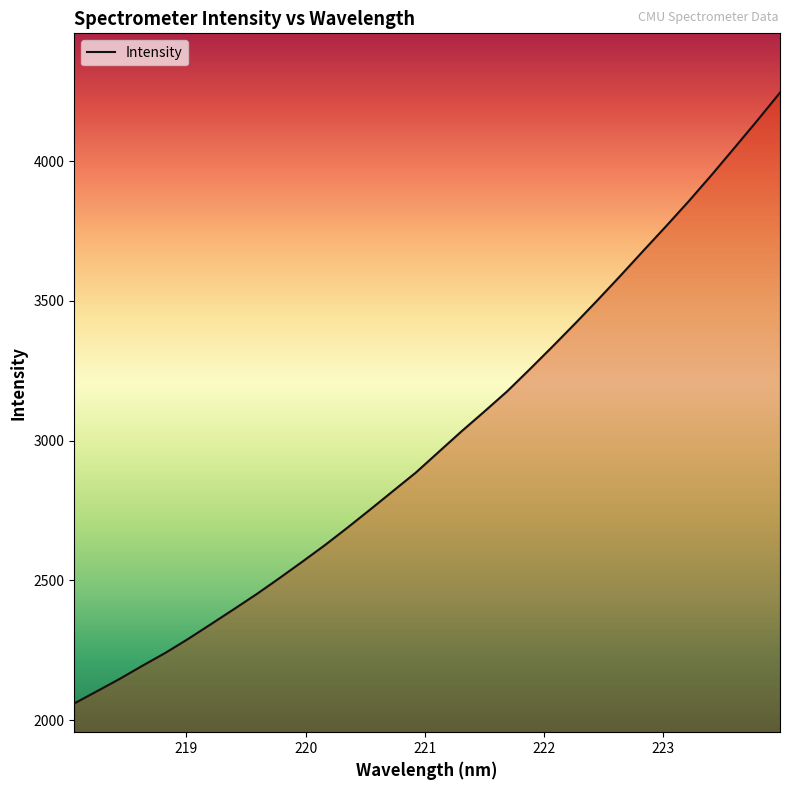

What is the difference between the maximum and minimum values?

2185.0